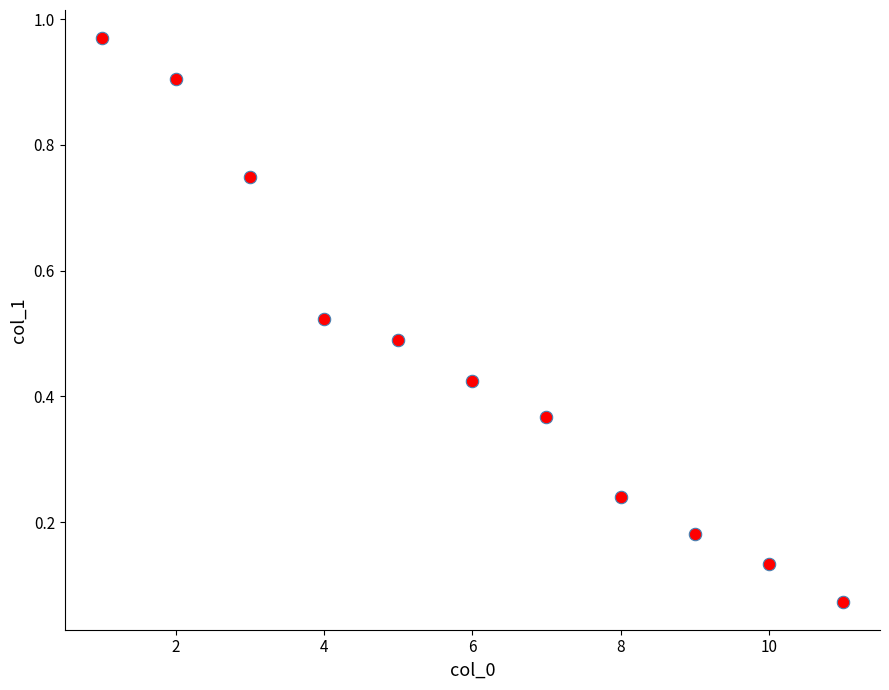

What is the range of Y values (max minus min)?

0.9